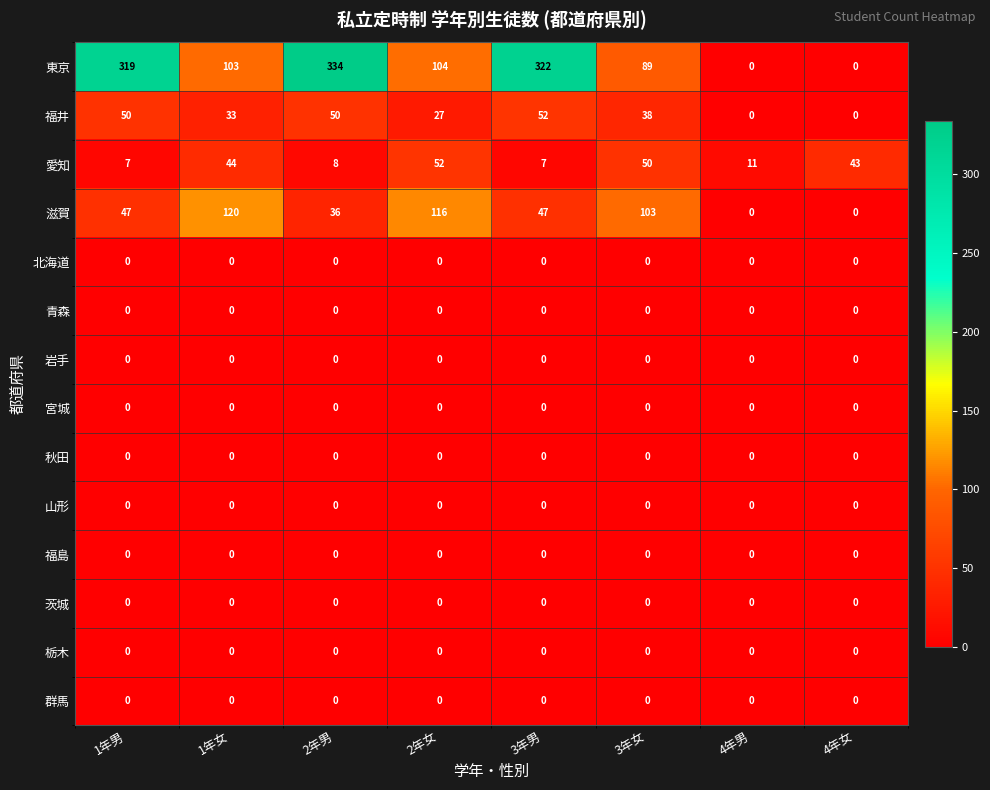

What is the spread (max minus min) of values at 2年女?

116